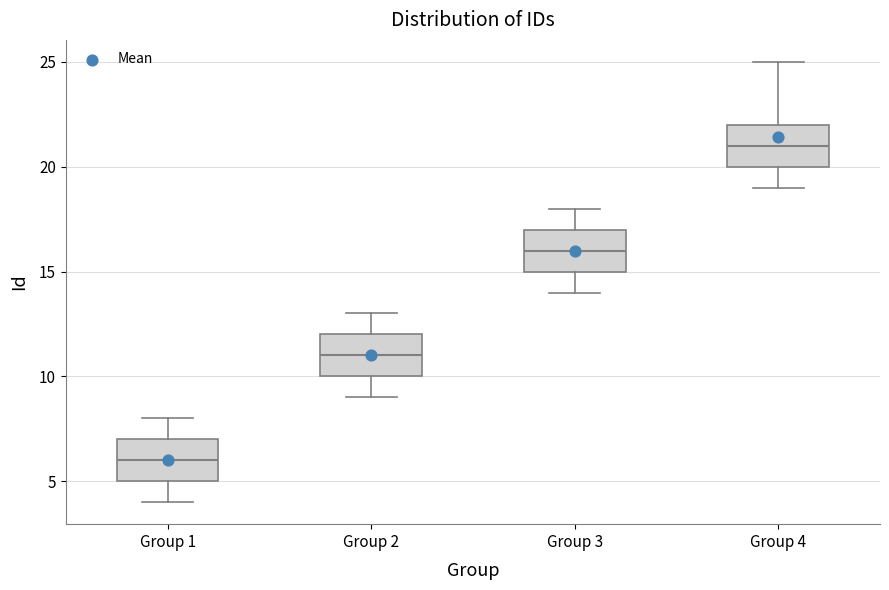

Where does the median line of the box for Group 3 sit on the y-axis? The values are not printed on the chart, so give them approximately, as read against the axis.

16